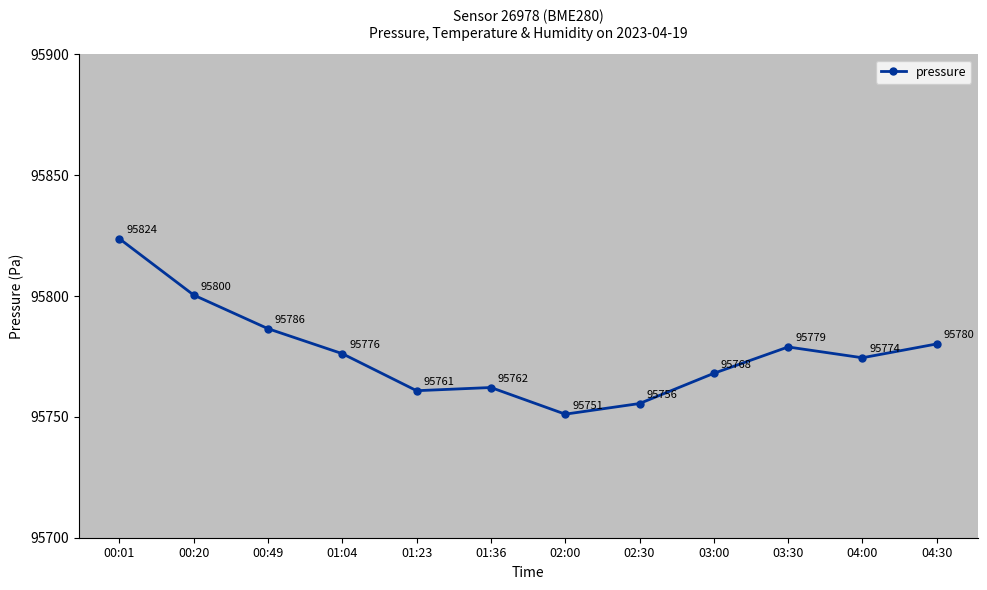

How many data points does each series have?

12